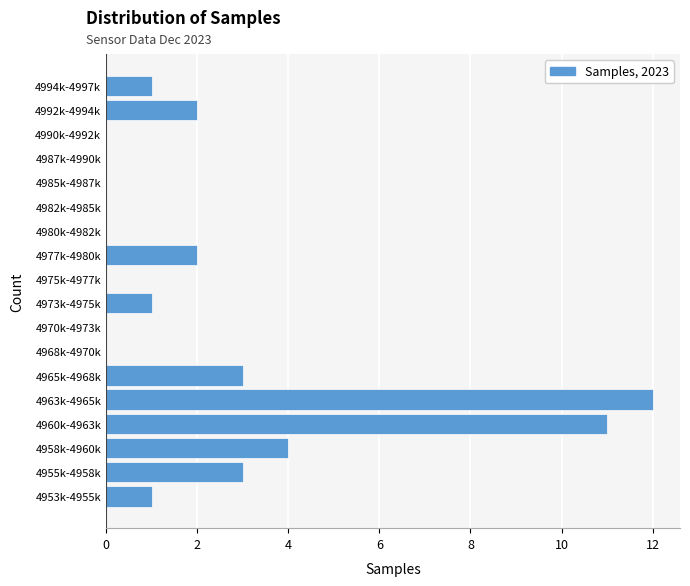

Reading bottom to top, transcribe all the data shown in this chart.

4953k-4955k=1	4955k-4958k=3	4958k-4960k=4	4960k-4963k=11	4963k-4965k=12	4965k-4968k=3	4968k-4970k=0	4970k-4973k=0	4973k-4975k=1	4975k-4977k=0	4977k-4980k=2	4980k-4982k=0	4982k-4985k=0	4985k-4987k=0	4987k-4990k=0	4990k-4992k=0	4992k-4994k=2	4994k-4997k=1